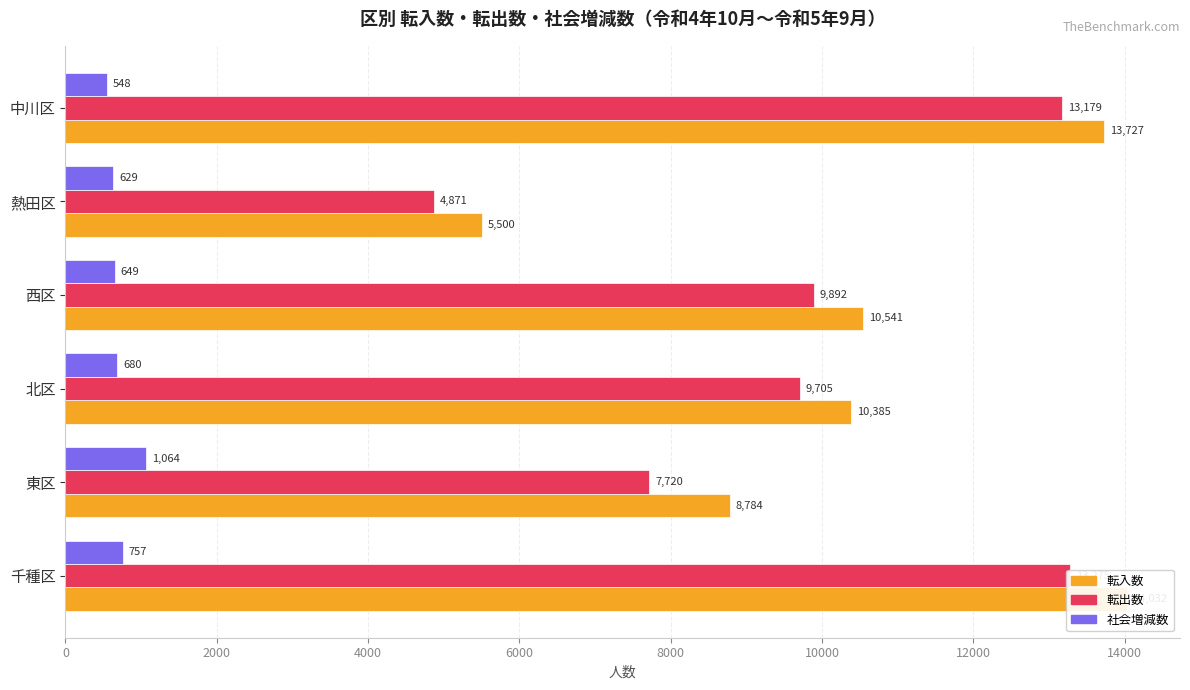

What is the value of the 転入数 bar at the 2nd from the left?

8784